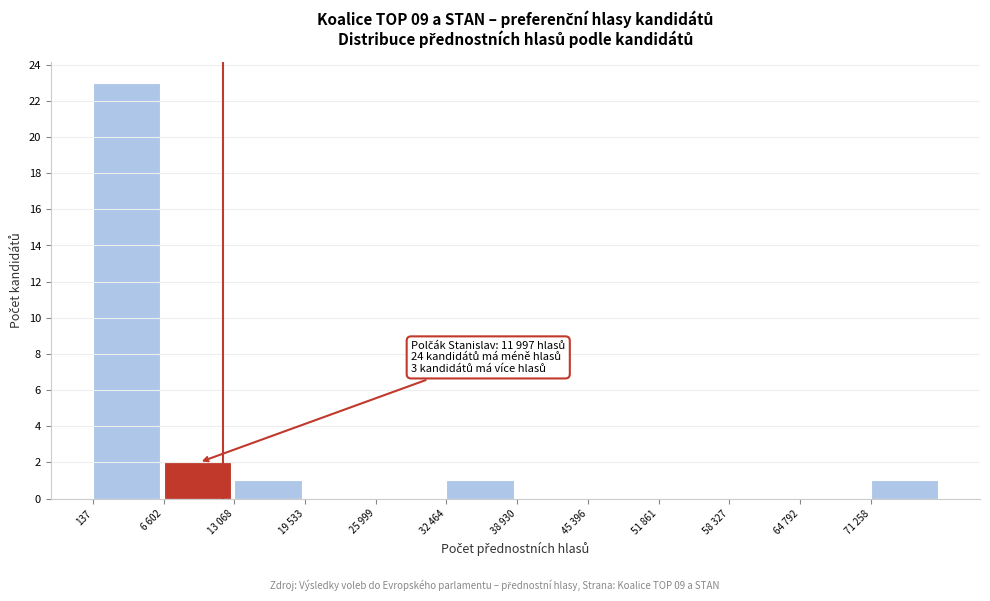

Reading right to left, extract all data points from this chart.

71 258=1	64 792=0	58 327=0	51 861=0	45 396=0	38 930=0	32 464=1	25 999=0	19 533=0	13 068=1	6 602=2	137=23